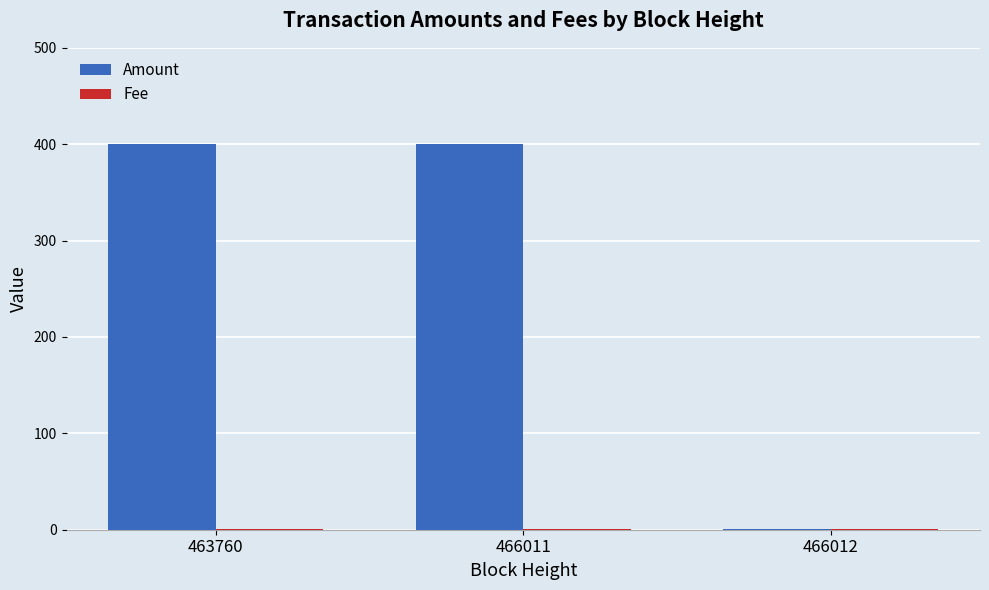

The Amount series shows 400 at 463760. True or false?

True